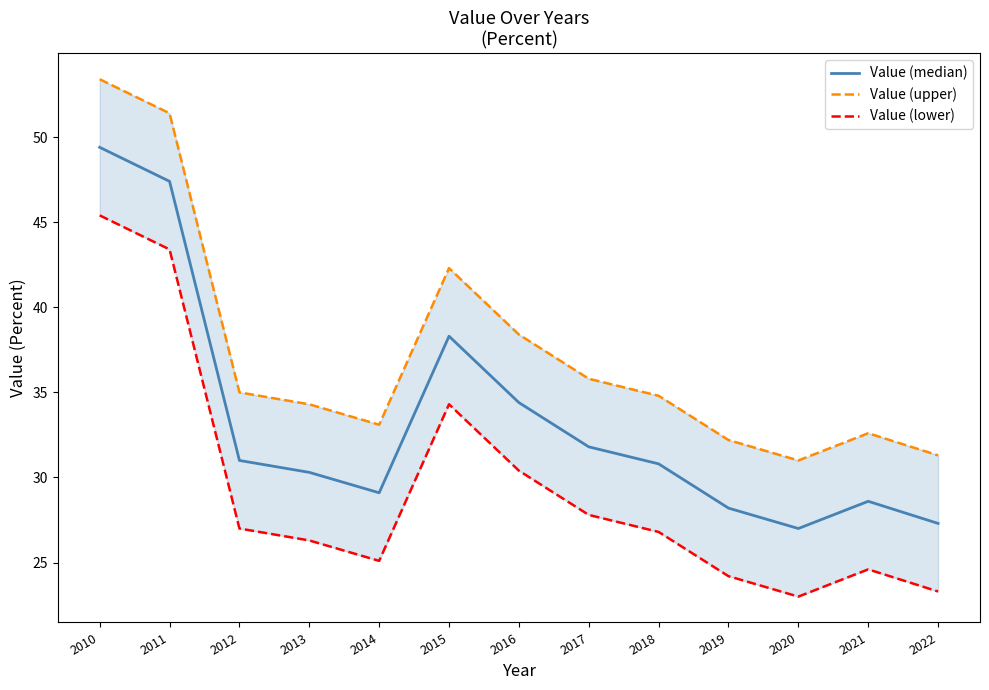

True or false: Value (median) has more than 1 points higher than both neighbors.

True